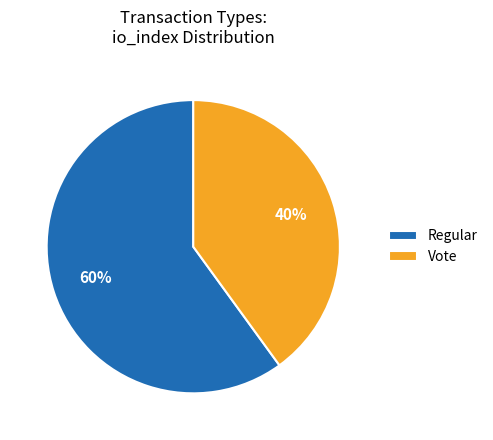

Which slice is the largest?

Regular